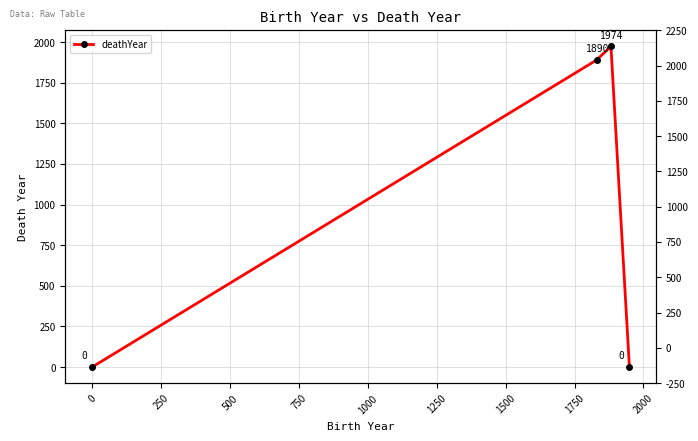

What is the greatest value displayed?

1974